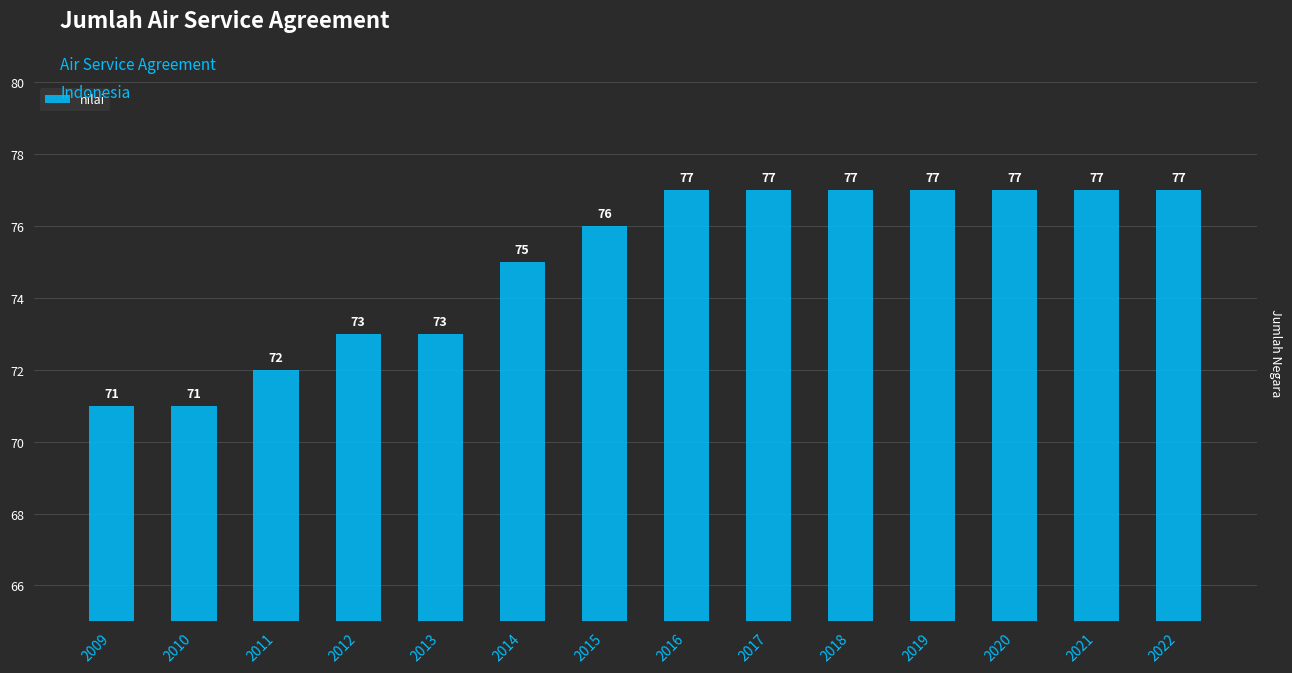

Count the number of data series in this chart.

1